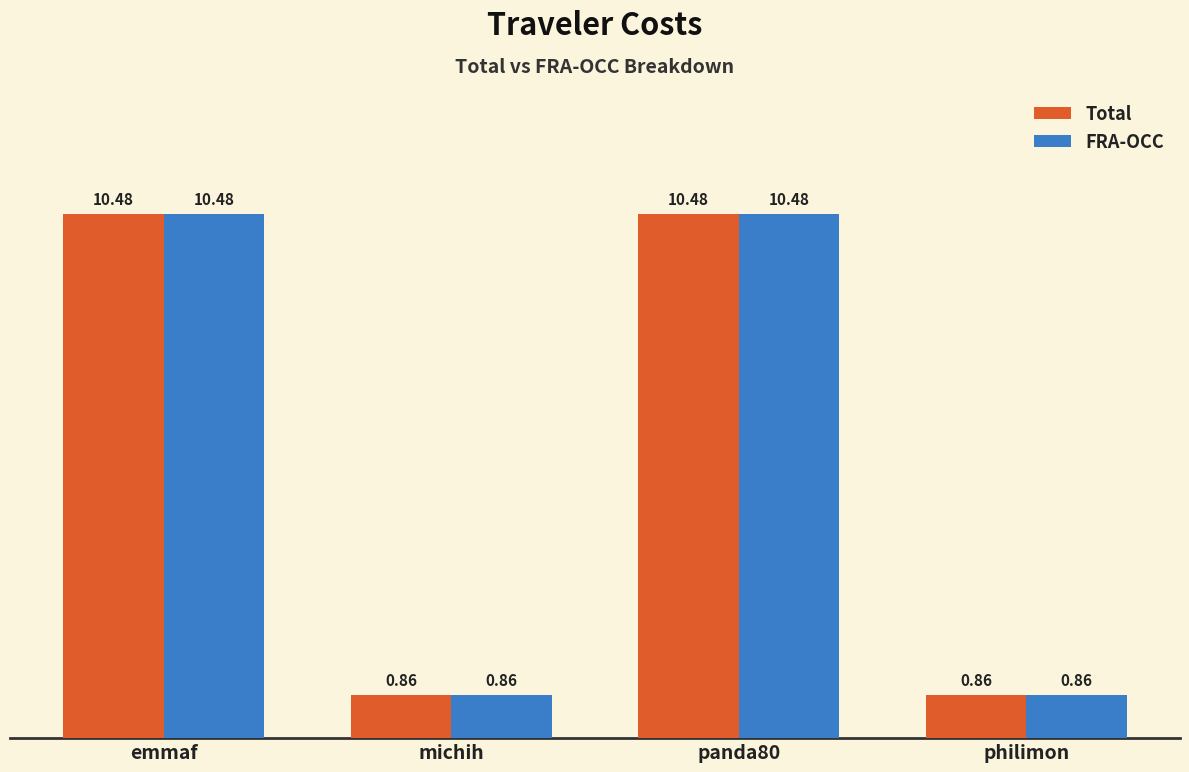

What is the sum of the Total values at panda80 and philimon?

11.3